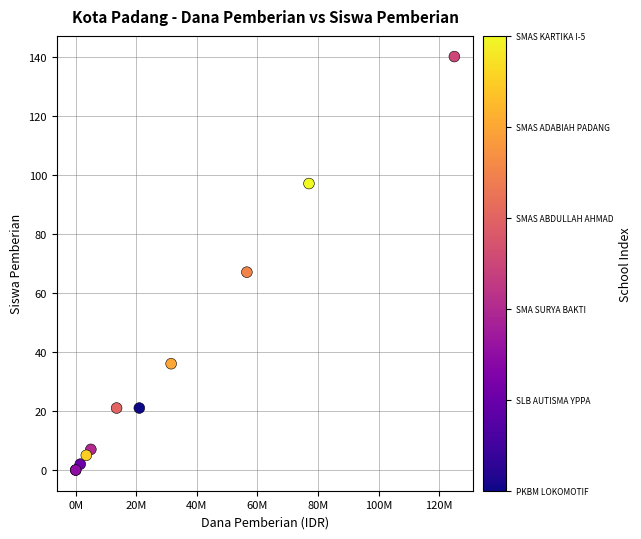

What Y value in the scatter plot is closest to 70?

67